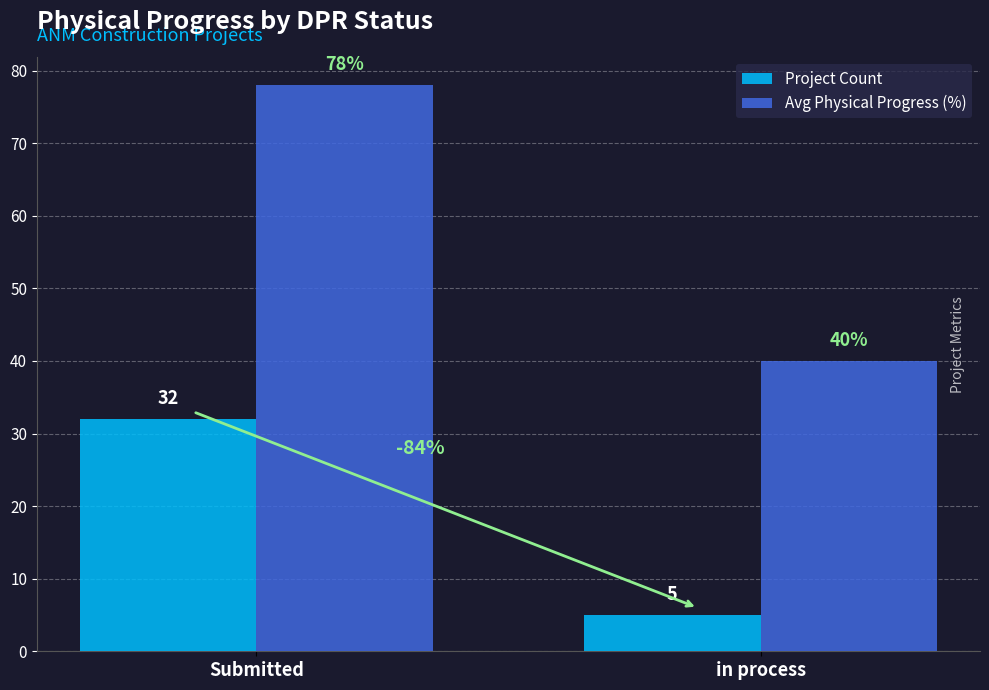

Between Submitted and in process, which series saw the biggest shift?

Avg Physical Progress (%)